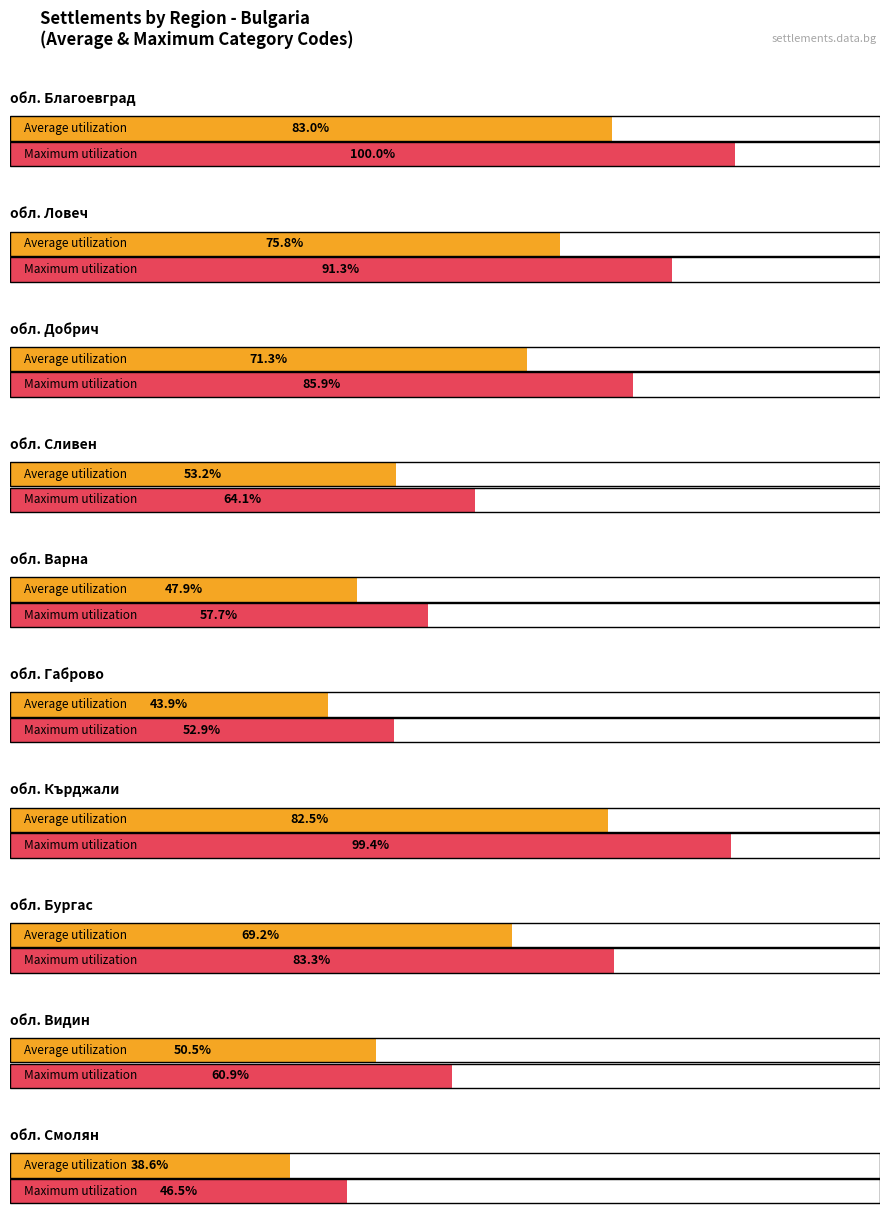

What is the label of the 4th bar from the left?

обл. Сливен